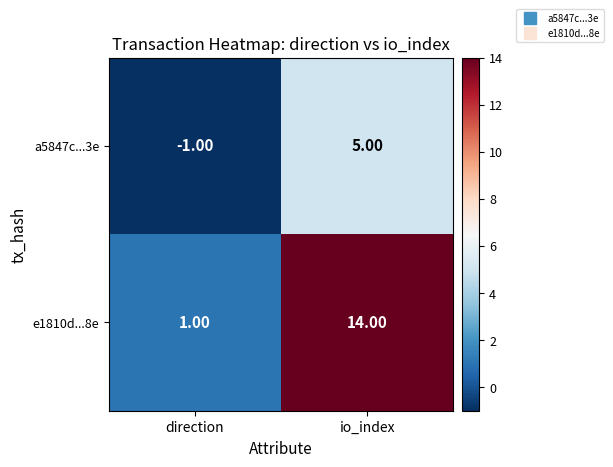

Count the number of data series in this chart.

2